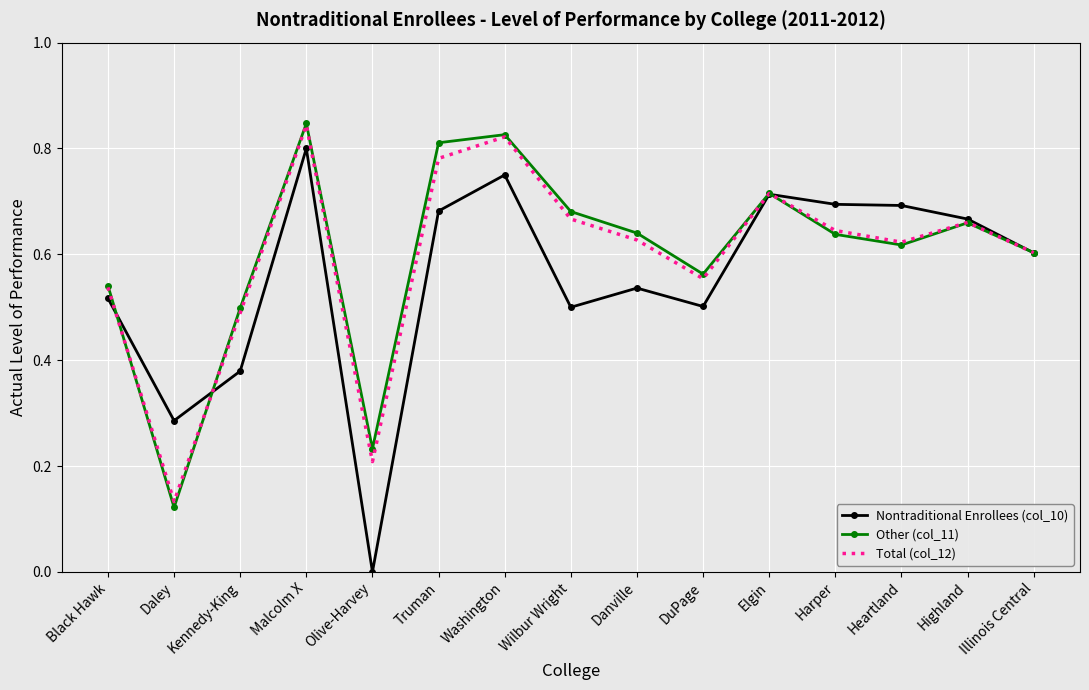

Count the Nontraditional Enrollees (col_10) values in the range 0 to 1.

15